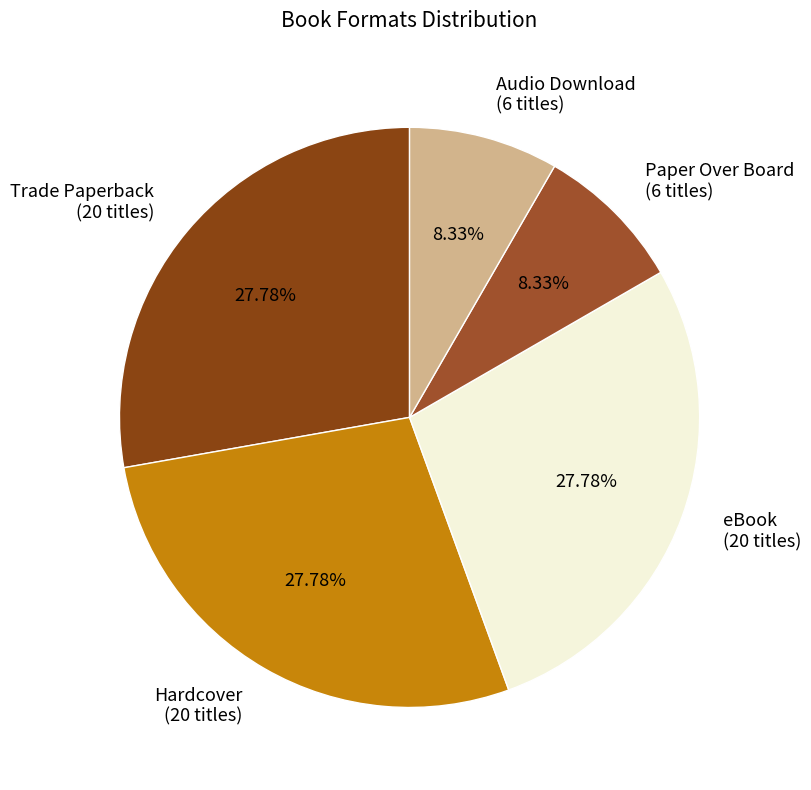

True or false: eBook accounts for 28% of the total.

True